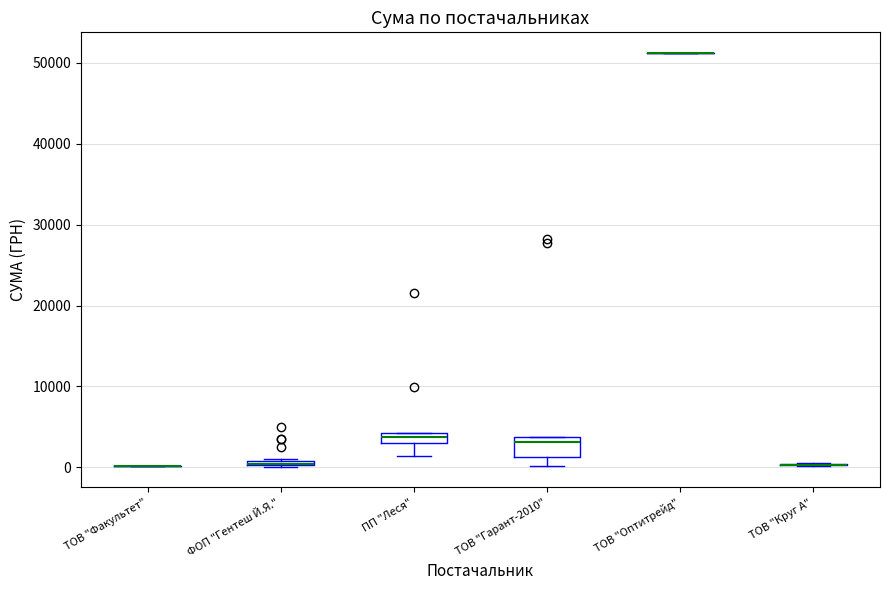

Which box is the tallest, from its lower edge to its upper edge?

ТОВ "Гарант-2010"